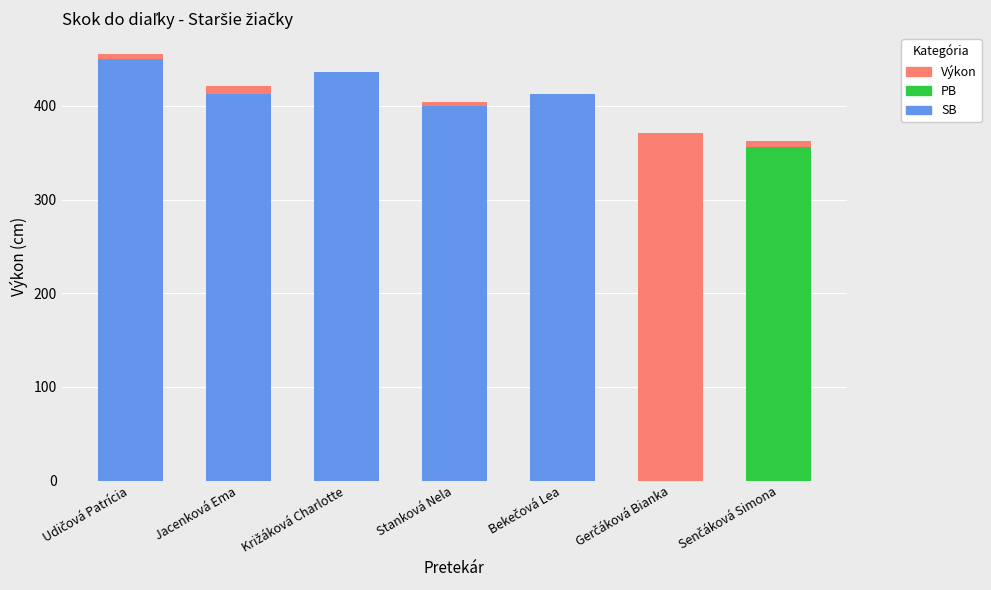

What is the sum of all SB values?

2112